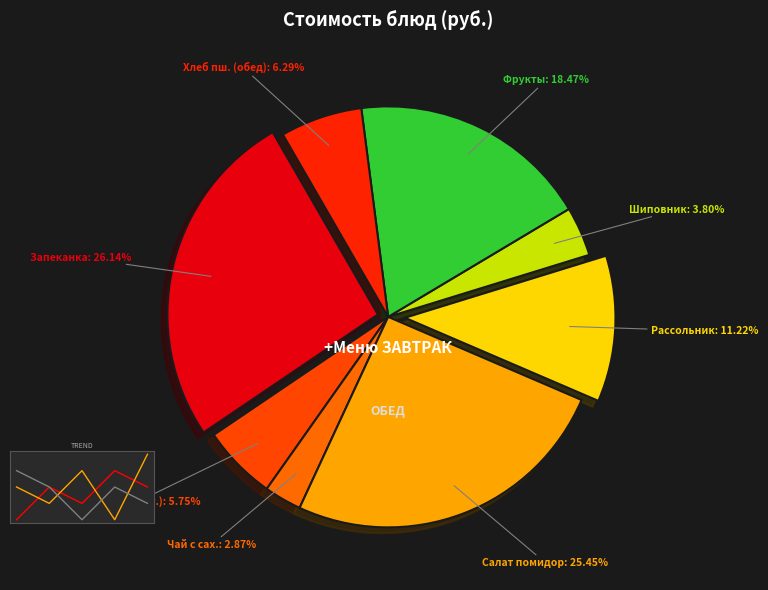

What is the smallest slice in the pie chart?

Чай с сахаром и лимоном